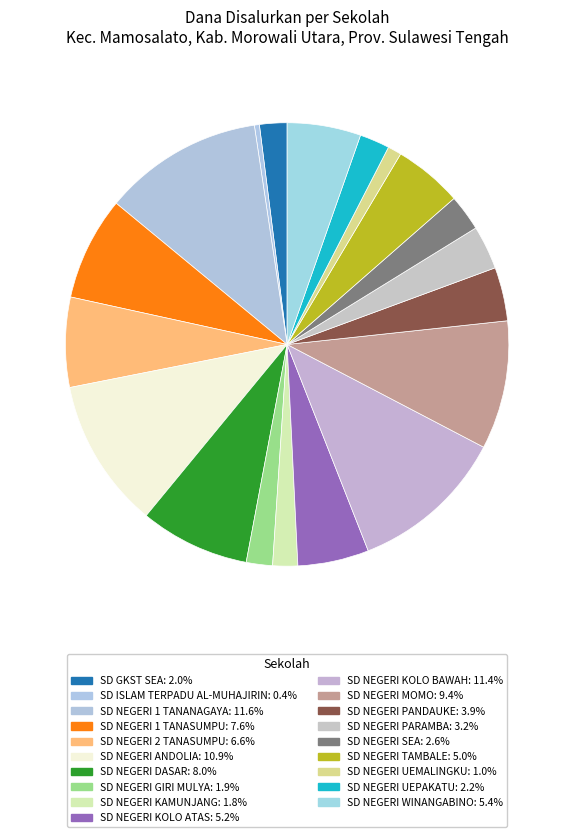

Rank the categories by value from lowest to highest.

SD ISLAM TERPADU AL-MUHAJIRIN, SD NEGERI UEMALINGKU, SD NEGERI KAMUNJANG, SD NEGERI GIRI MULYA, SD GKST SEA, SD NEGERI UEPAKATU, SD NEGERI SEA, SD NEGERI PARAMBA, SD NEGERI PANDAUKE, SD NEGERI TAMBALE, SD NEGERI KOLO ATAS, SD NEGERI WINANGABINO, SD NEGERI 2 TANASUMPU, SD NEGERI 1 TANASUMPU, SD NEGERI DASAR, SD NEGERI MOMO, SD NEGERI ANDOLIA, SD NEGERI KOLO BAWAH, SD NEGERI 1 TANANAGAYA